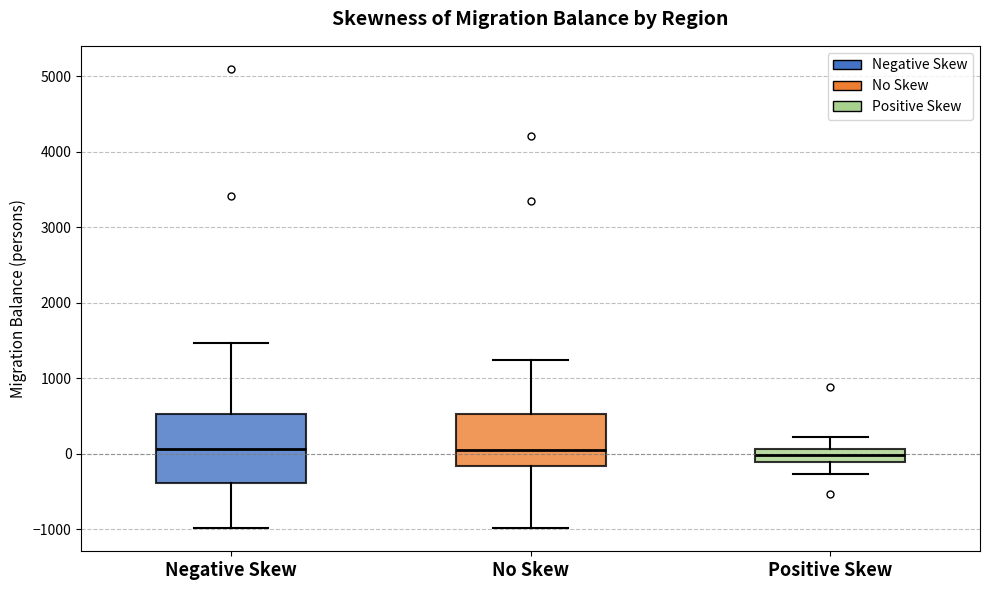

Reading left to right, read every box against the y-axis: the position of its median line, the range the box covers, and the ends of its whiskers. The values are not printed on the chart, so give them approximately, as read against the axis.

Negative Skew: median 100, box -400 to 500, whiskers -1000 to 1500
No Skew: median 100, box -200 to 500, whiskers -1000 to 1200
Positive Skew: median 0, box -100 to 100, whiskers -300 to 200